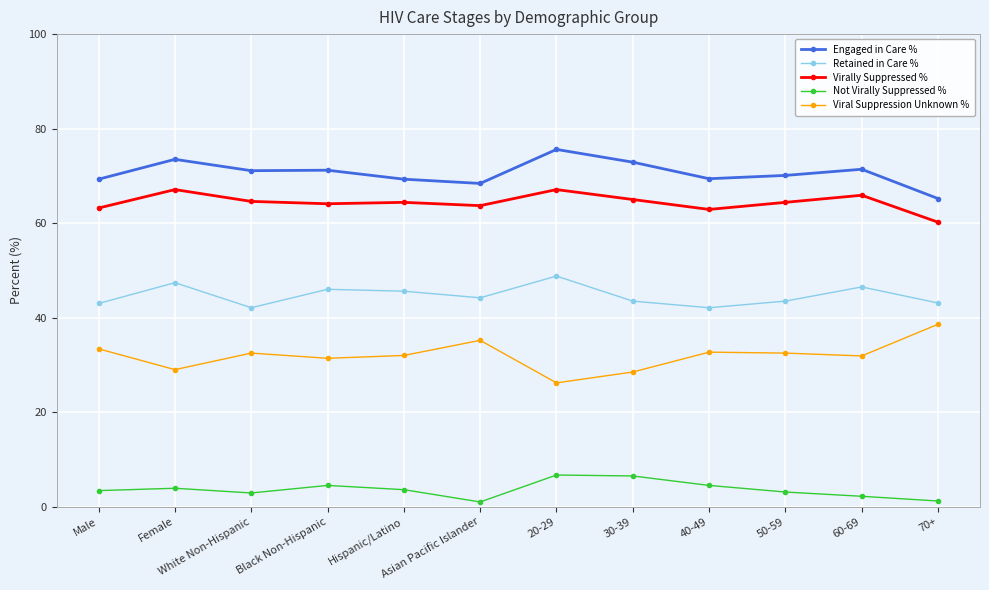

What is the maximum value for Not Virally Suppressed %?

6.7